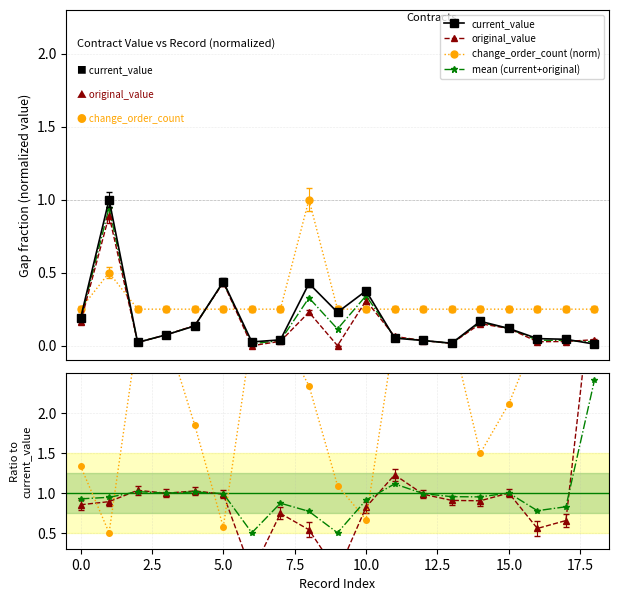

At how many categories does at least one series exceed 0?

19